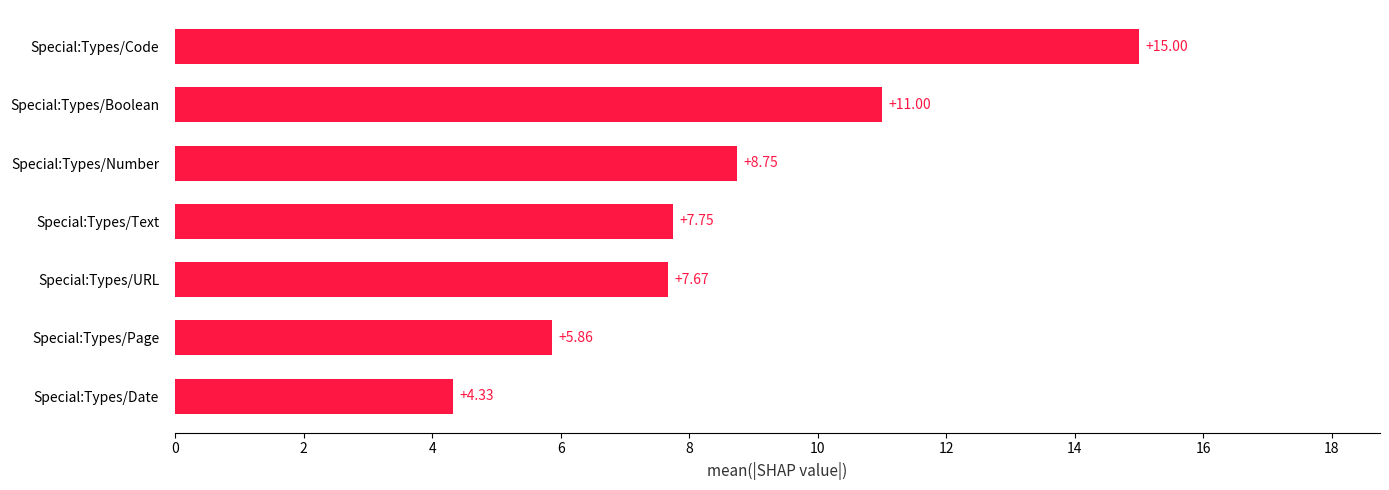

Approximately how many times larger is the value at Special:Types/URL compared to Special:Types/Boolean?

0.7